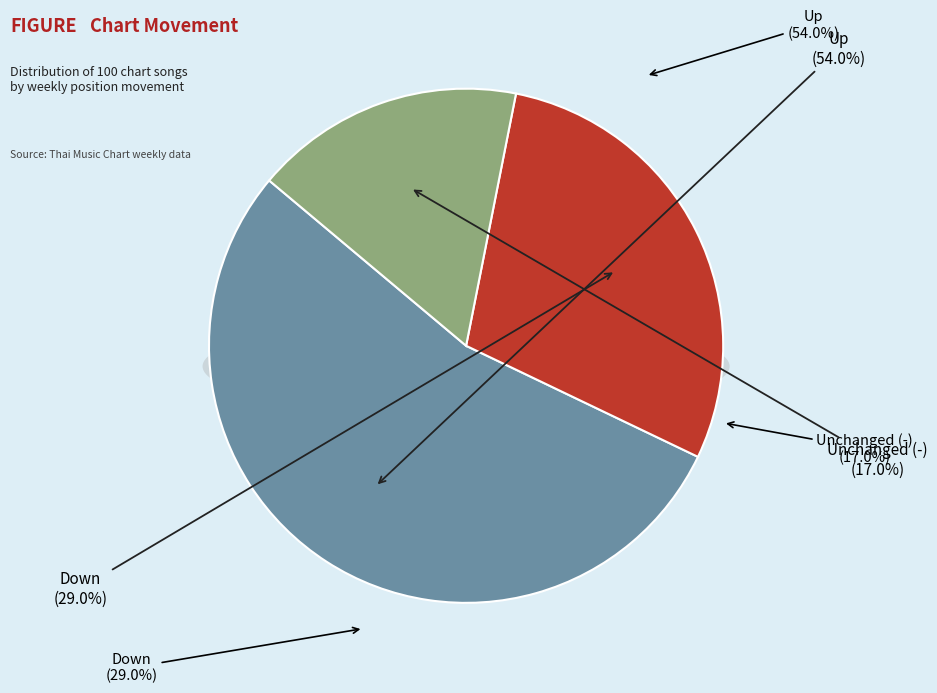

How many segments does this pie chart have?

3